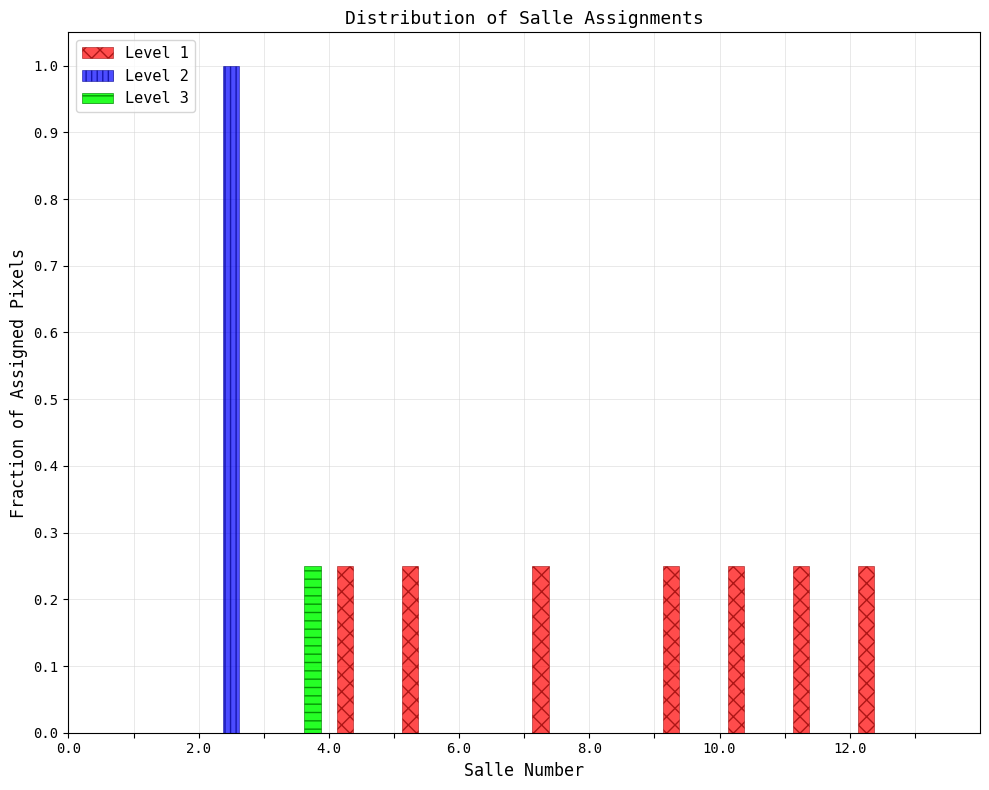

In the Level 3 series, which range on the x-axis has the tallest bar?

3 to 4